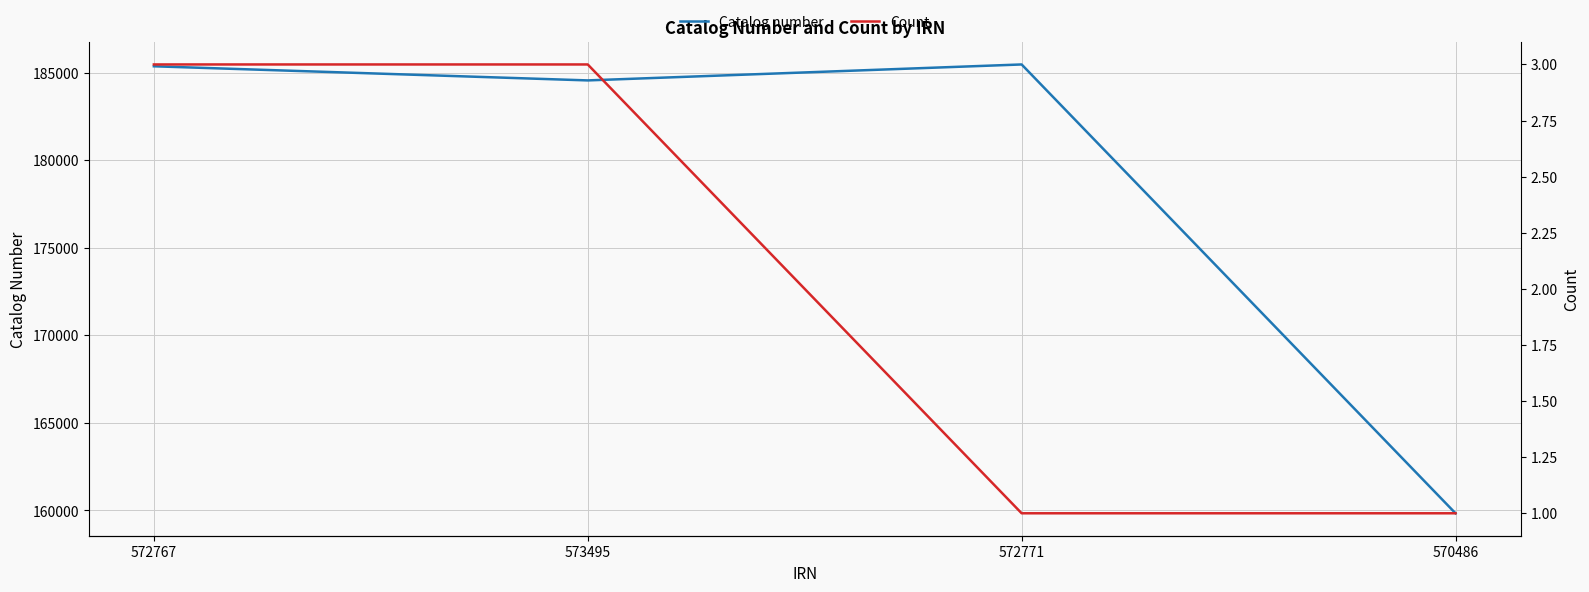

Rank the series by their maximum value, from highest to lowest.

Catalog number, Count